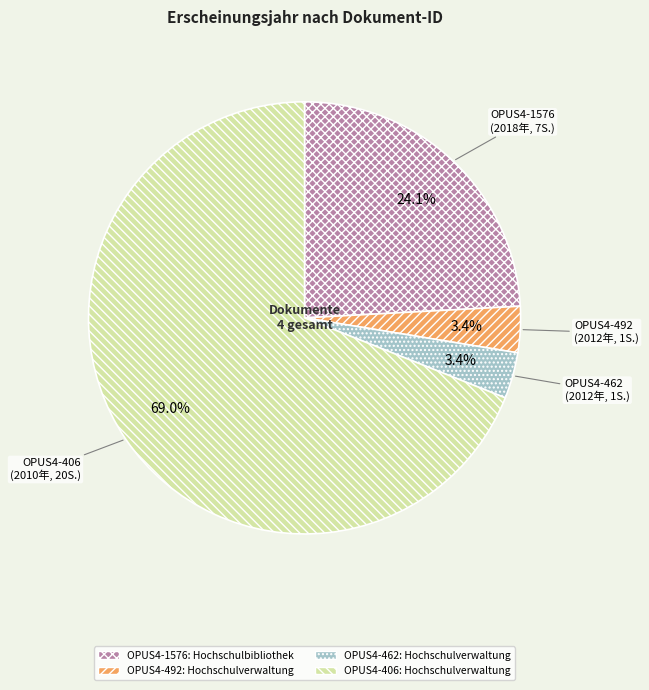

To the nearest percent, what portion does OPUS4-462 represent?

3%